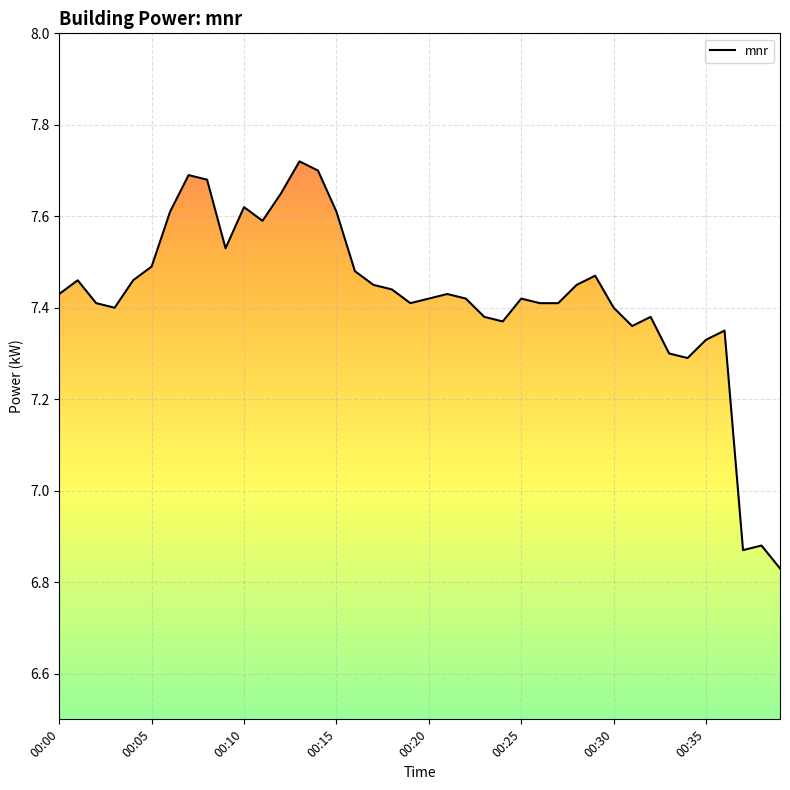

Reading left to right, transcribe all the data shown in this chart.

7.4	7.5	7.4	7.4	7.5	7.5	7.6	7.7	7.7	7.5	7.6	7.6	7.7	7.7	7.7	7.6	7.5	7.5	7.4	7.4	7.4	7.4	7.4	7.4	7.4	7.4	7.4	7.4	7.5	7.5	7.4	7.4	7.4	7.3	7.3	7.3	7.3	6.9	6.9	6.8